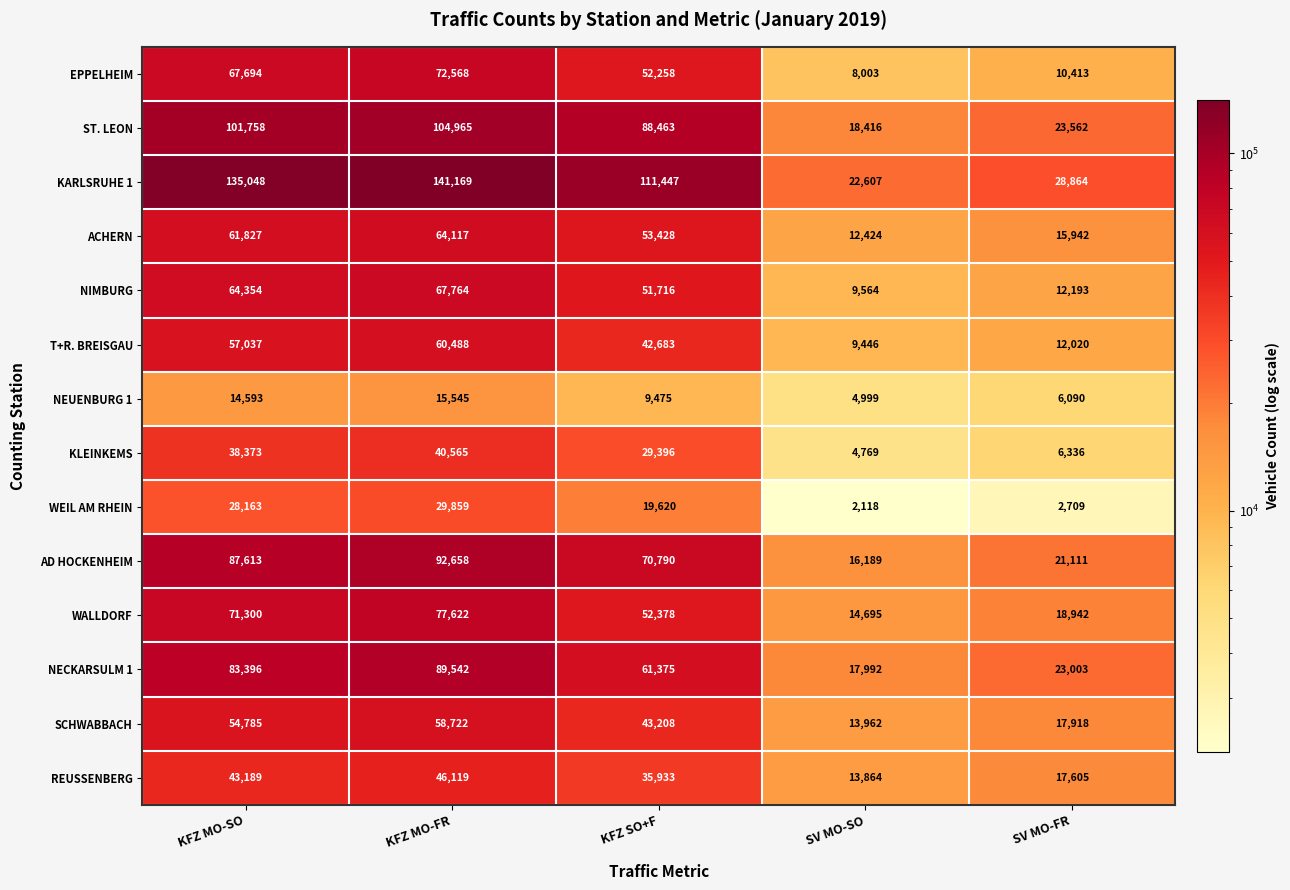

At which label does ACHERN first exceed 53428?

KFZ MO-SO